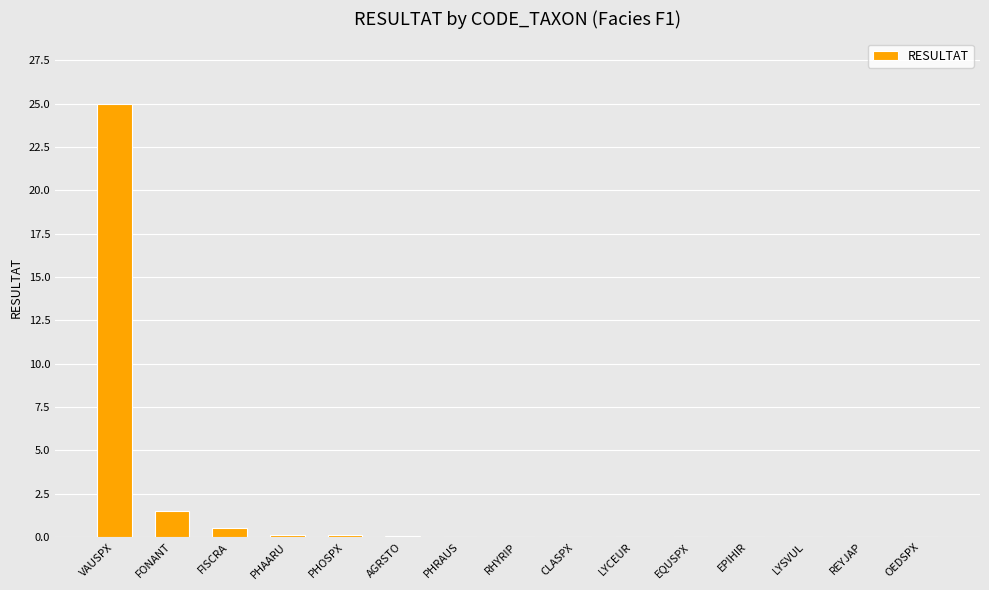

The value at EPIHIR is -9.4. True or false?

False